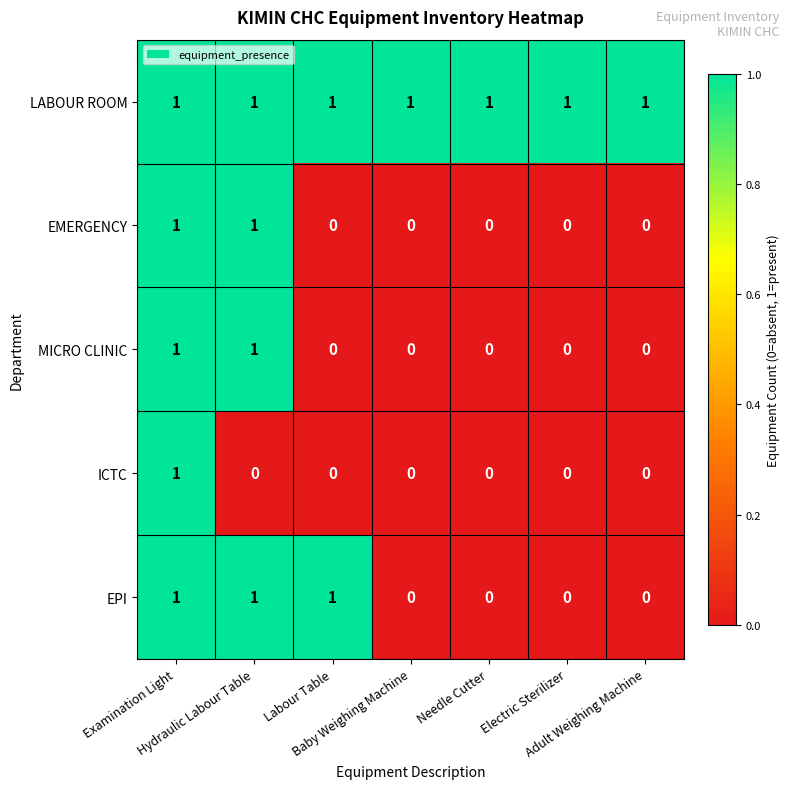

Count the ICTC values in the range 0 to 1.

7